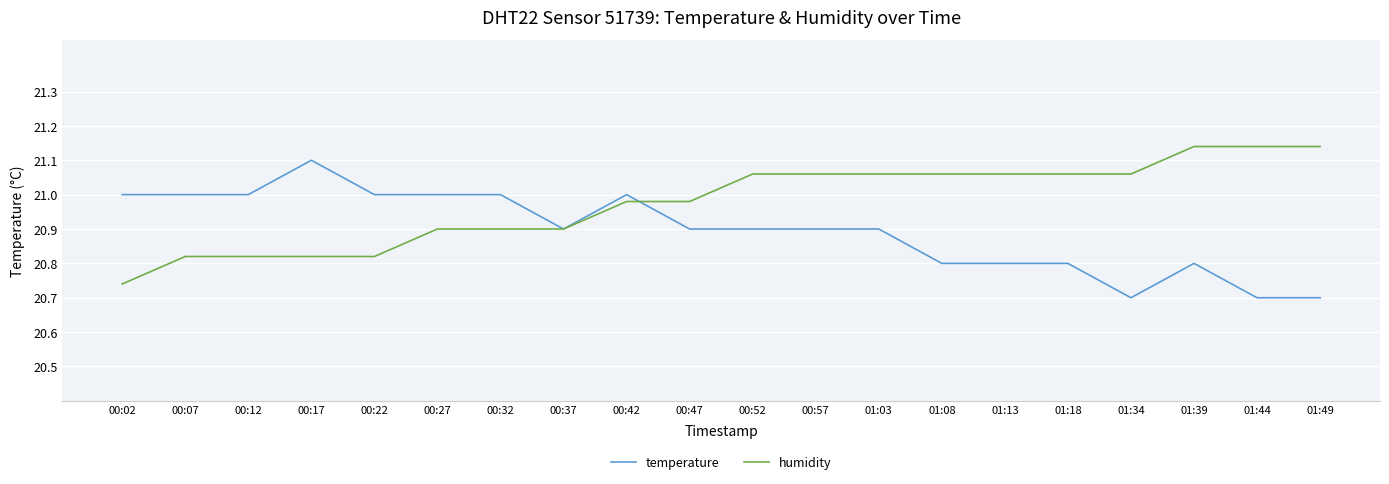

At 00:52, list the series in order from smallest to largest.

temperature, humidity